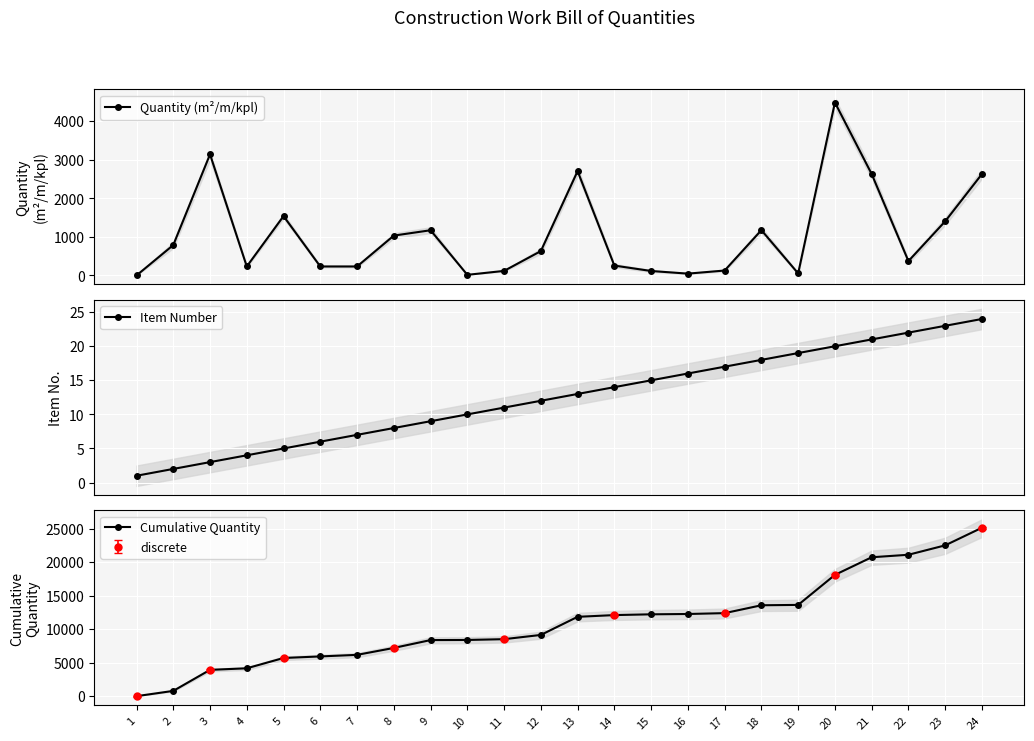

Where is Cumulative Quantity nearest to the value 12588?

17